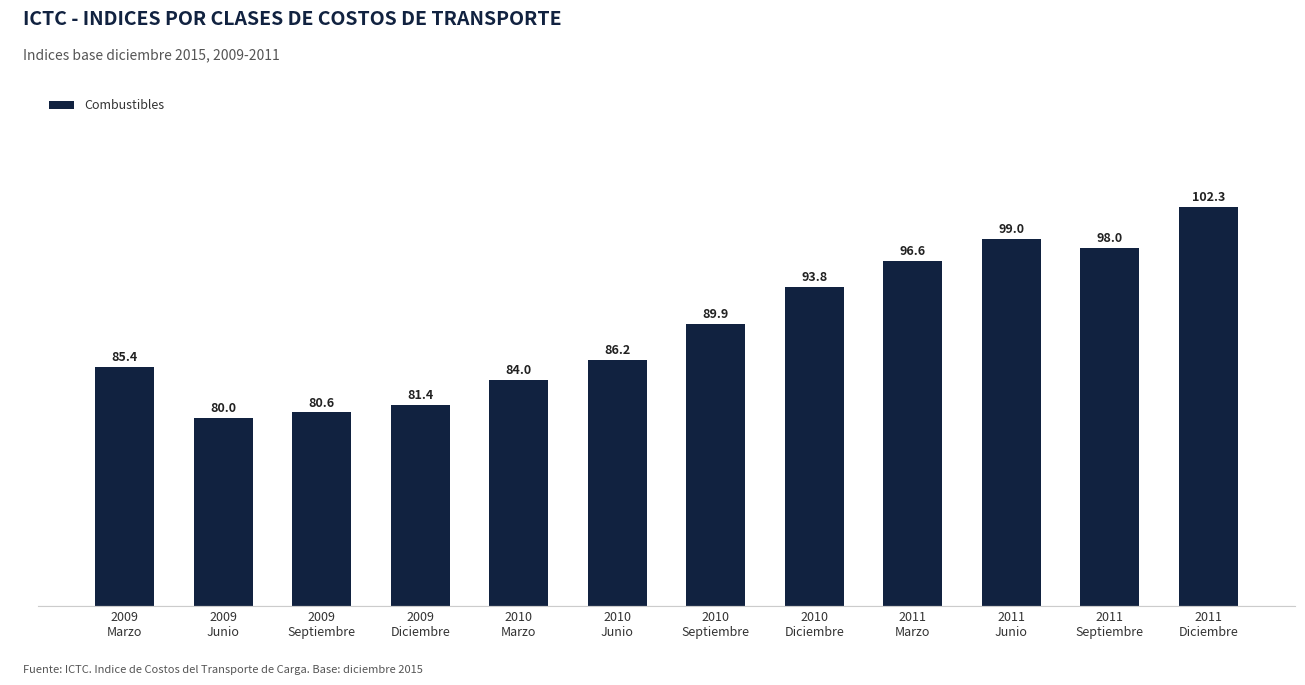

List the labels in order of value, largest first.

2011
Diciembre, 2011
Junio, 2011
Septiembre, 2011
Marzo, 2010
Diciembre, 2010
Septiembre, 2010
Junio, 2009
Marzo, 2010
Marzo, 2009
Diciembre, 2009
Septiembre, 2009
Junio